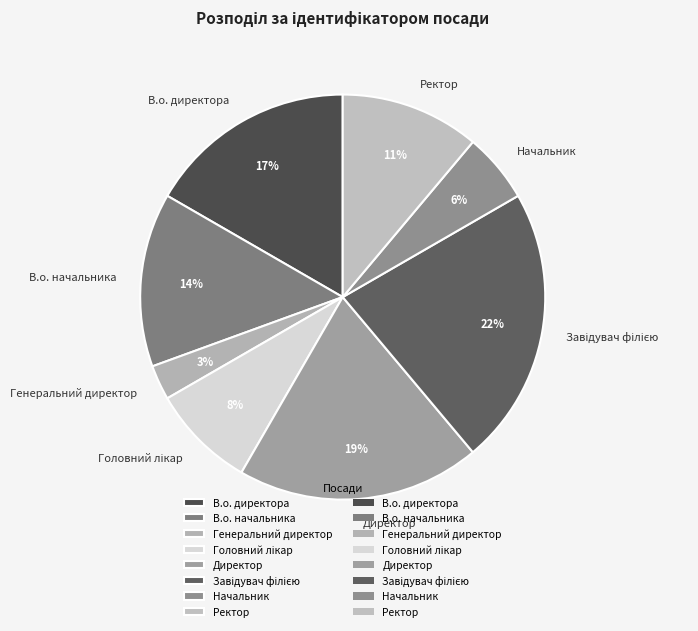

Approximately how many times larger is the value at Директор compared to В.о. начальника?

1.4